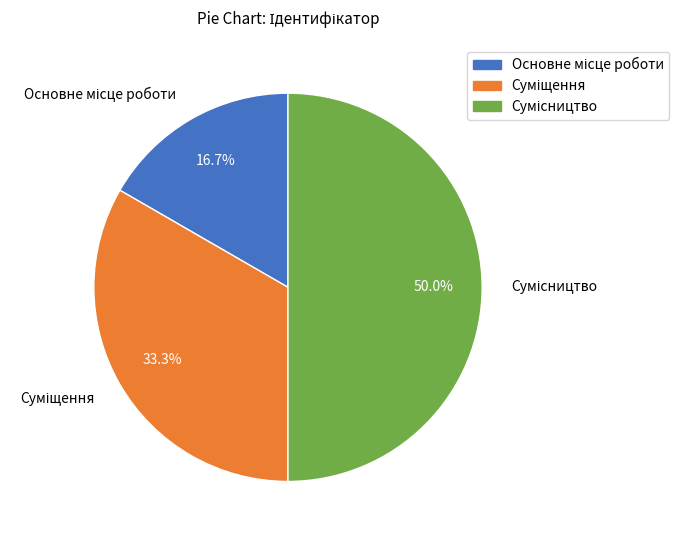

To the nearest percent, what percentage of the pie is Сумісництво?

50%